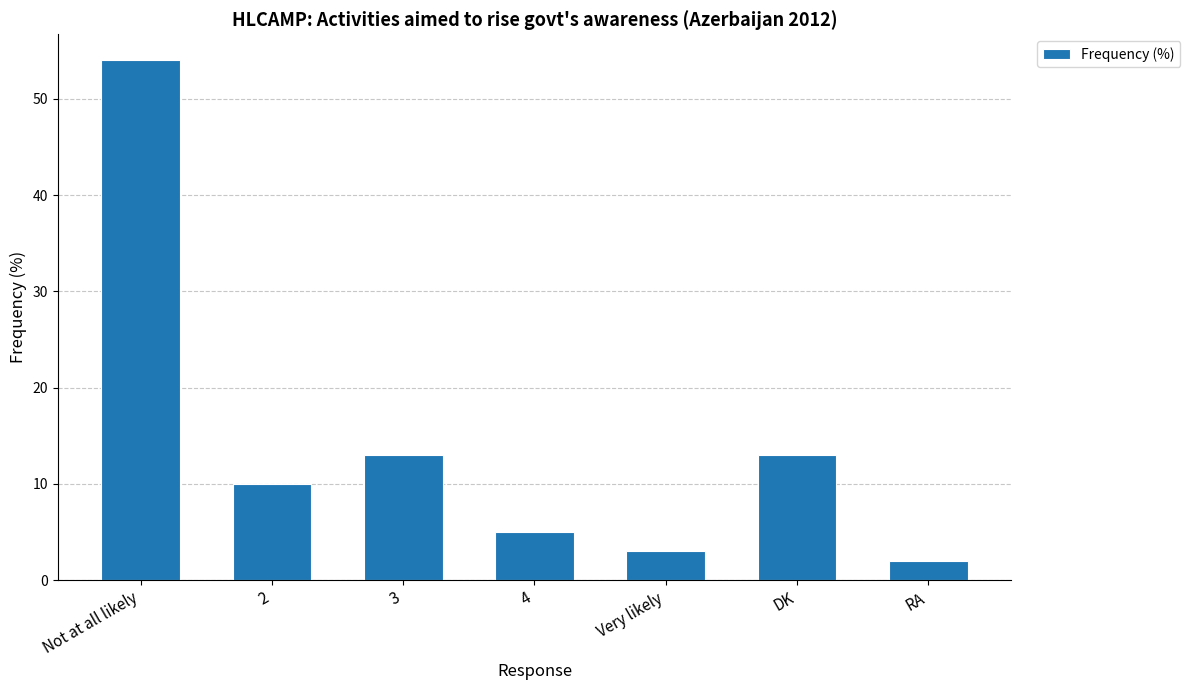

Reading left to right, what are all the values shown in this chart?

Not at all likely=54	2=10	3=13	4=5	Very likely=3	DK=13	RA=2